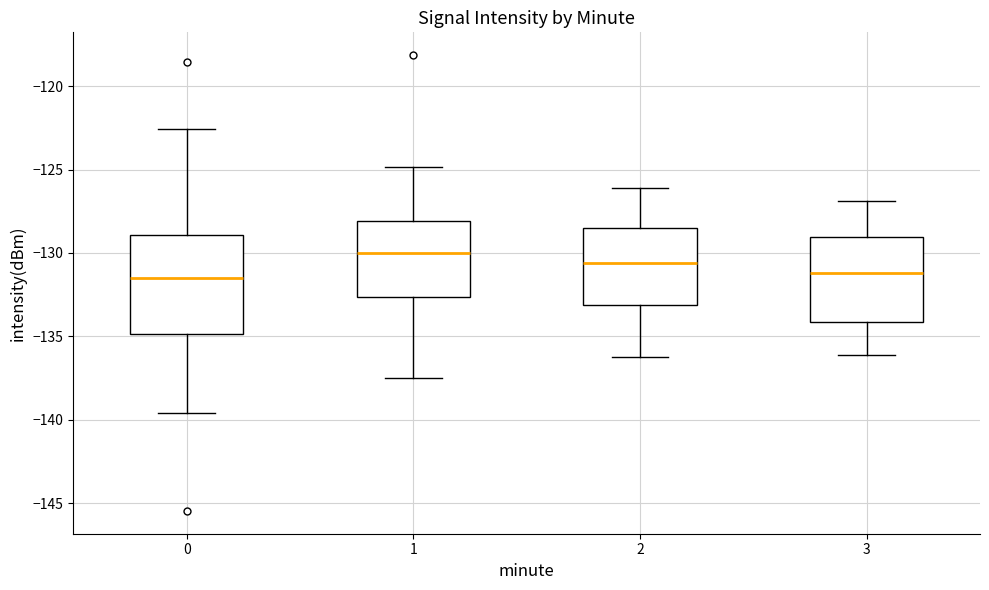

Where does the median line of the box at x = 1 sit on the y-axis? The values are not printed on the chart, so give them approximately, as read against the axis.

-130.0